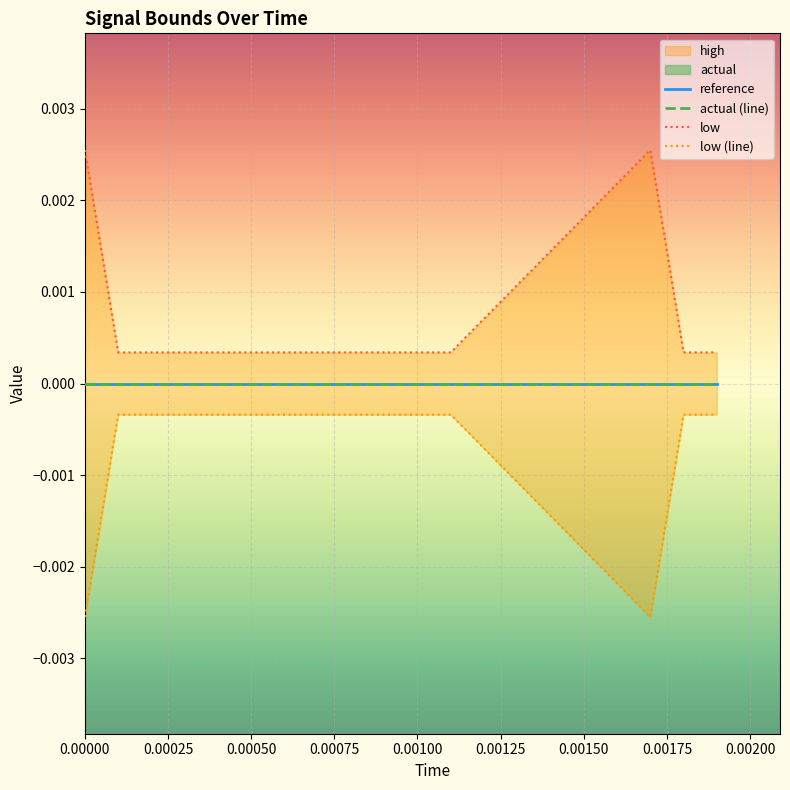

At 0.00000, list the series in order from smallest to largest.

low (line), reference, actual (line), low